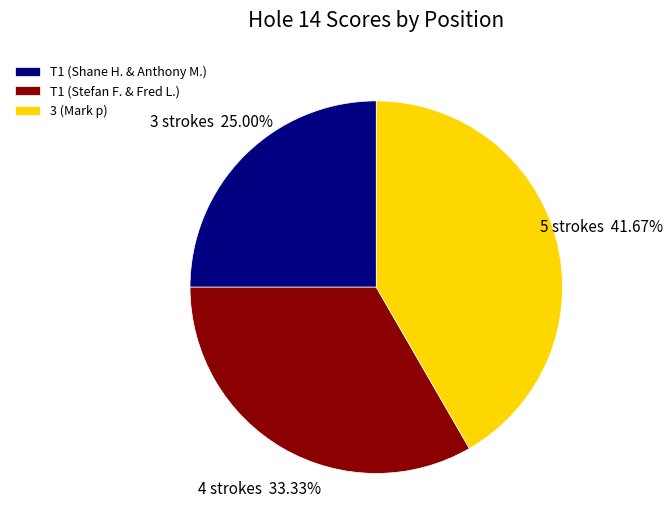

Rank the categories by value from highest to lowest.

3 (Mark p), T1 (Stefan F. & Fred L.), T1 (Shane H. & Anthony M.)